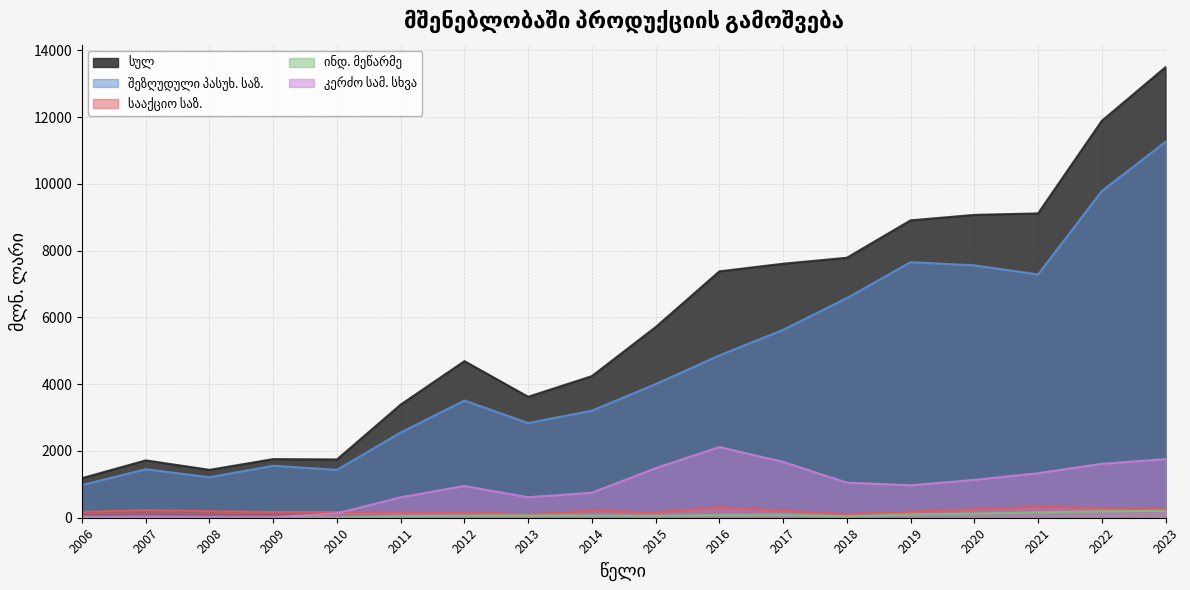

What is the sum of all სულ values?

104781.5